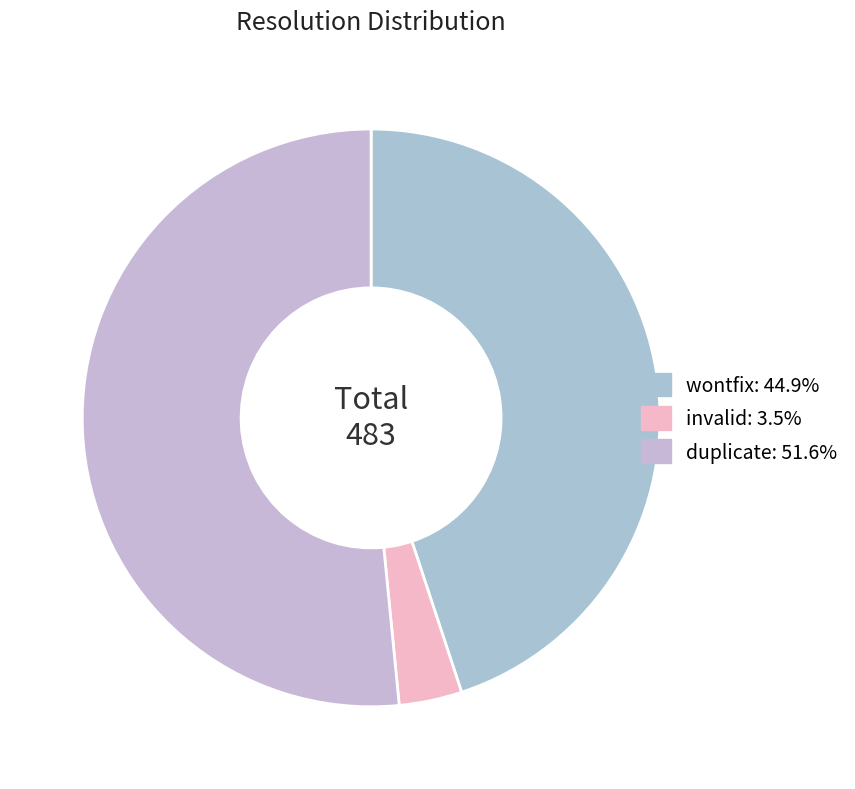

Is it true that wontfix is 45% of the pie?

True